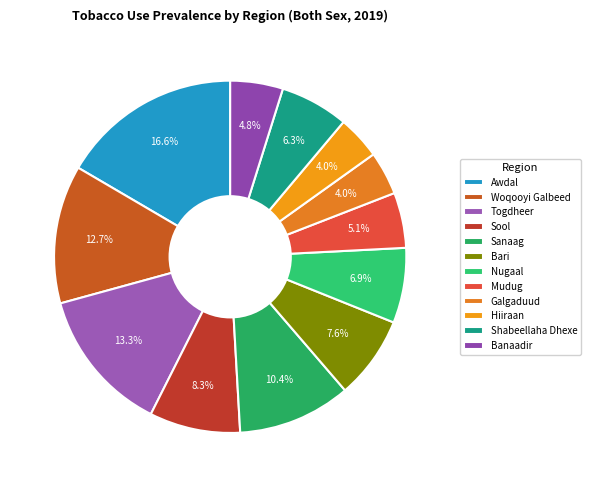

How many segments does this pie chart have?

12